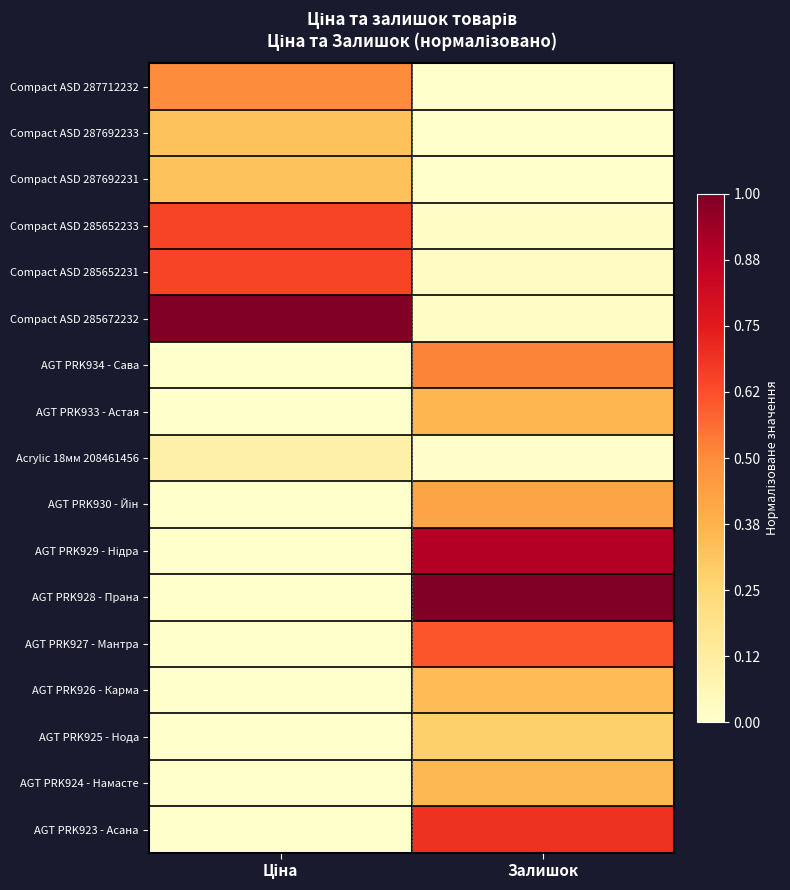

At how many categories does at least one series exceed 0?

2